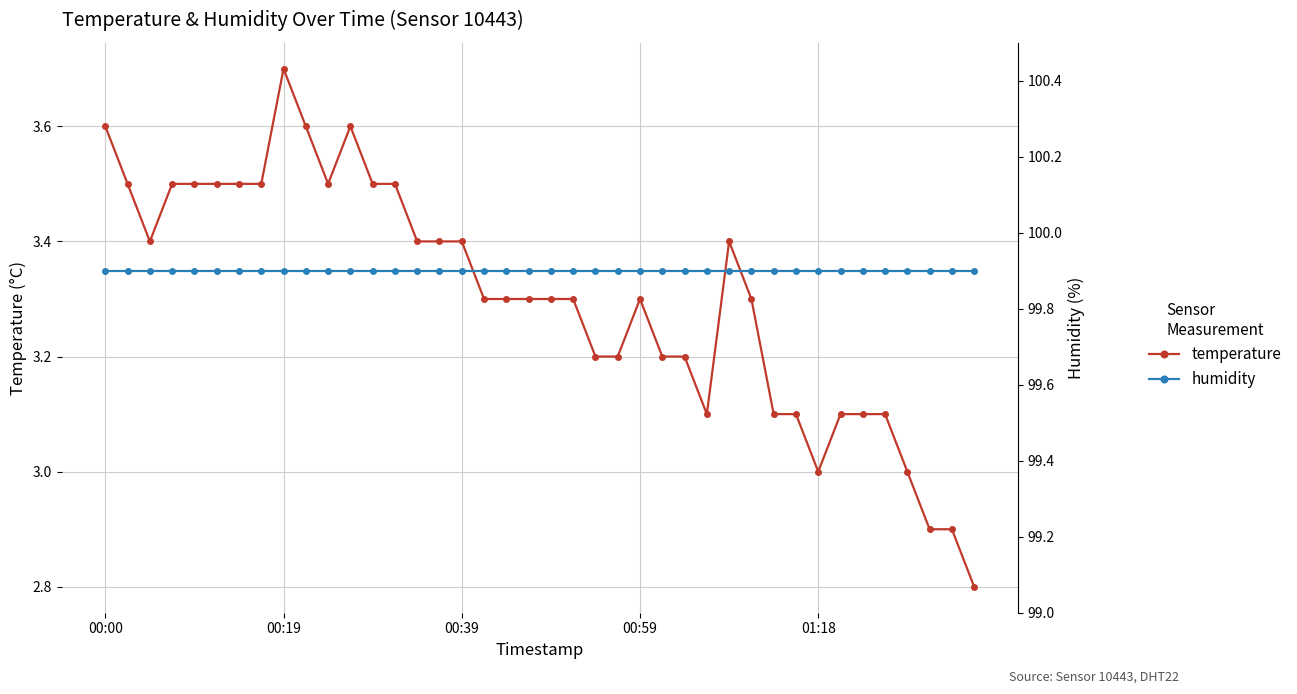

What is the sum of the humidity values at 00:00 and 01:18?

199.8